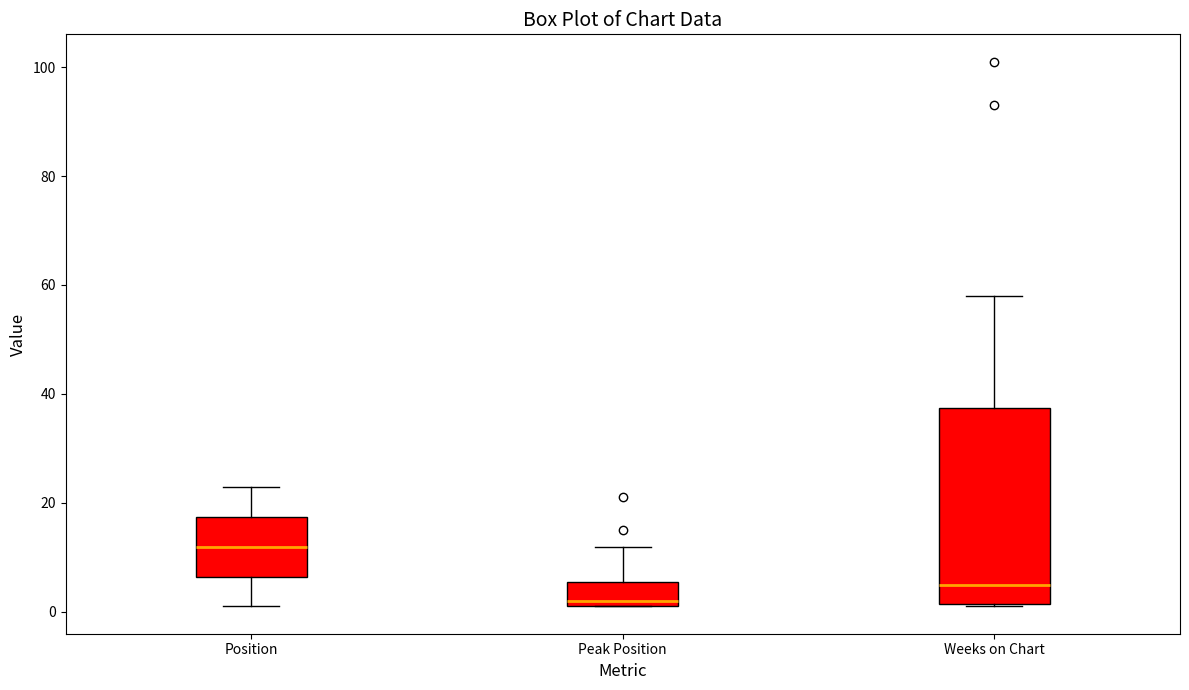

Where is the lower edge of the box for Peak Position on the y-axis? The values are not printed on the chart, so give them approximately, as read against the axis.

2